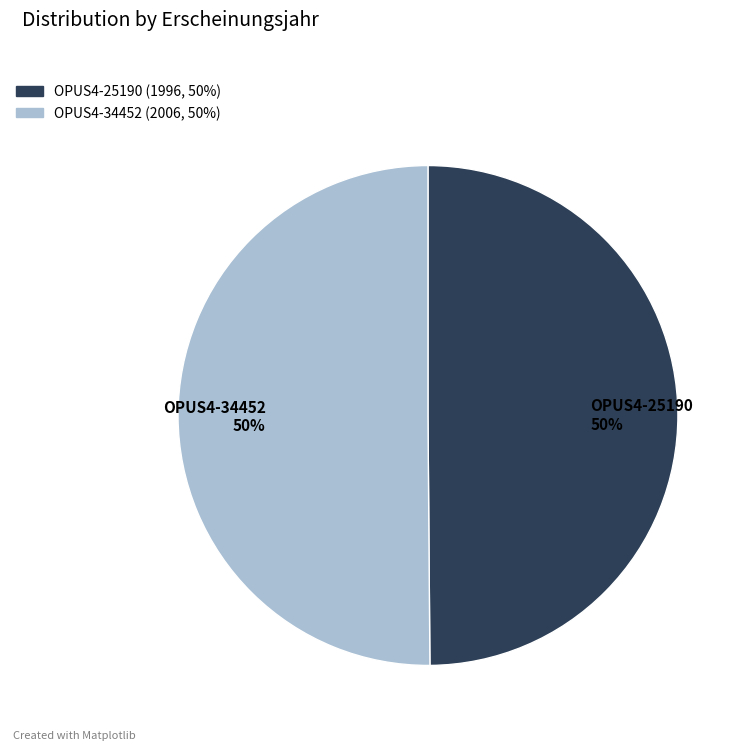

To the nearest percent, what portion does OPUS4-34452 represent?

50%